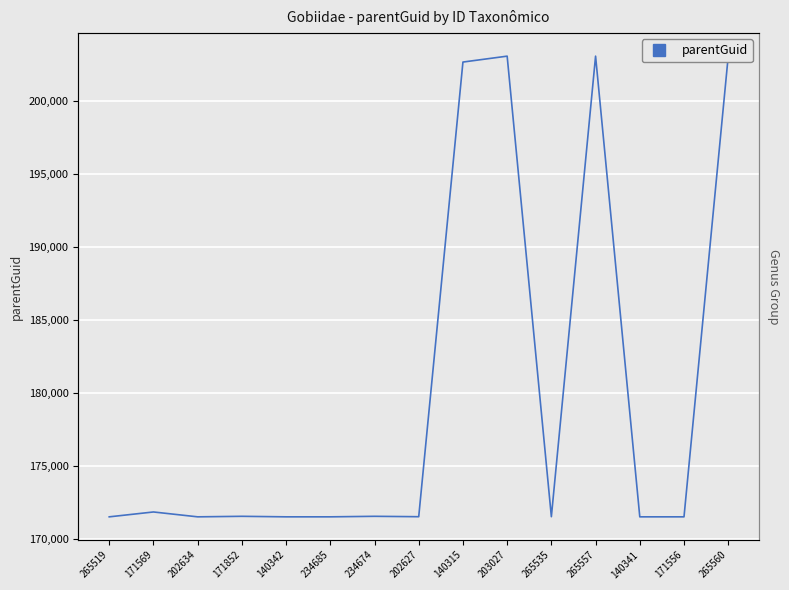

What is the average value?

179929